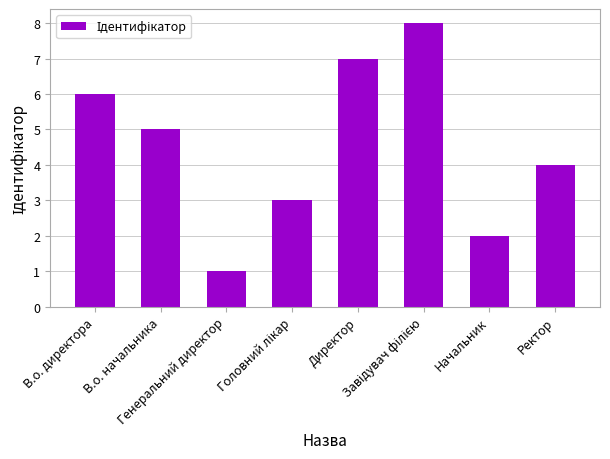

How many values are between 3 and 7?

5